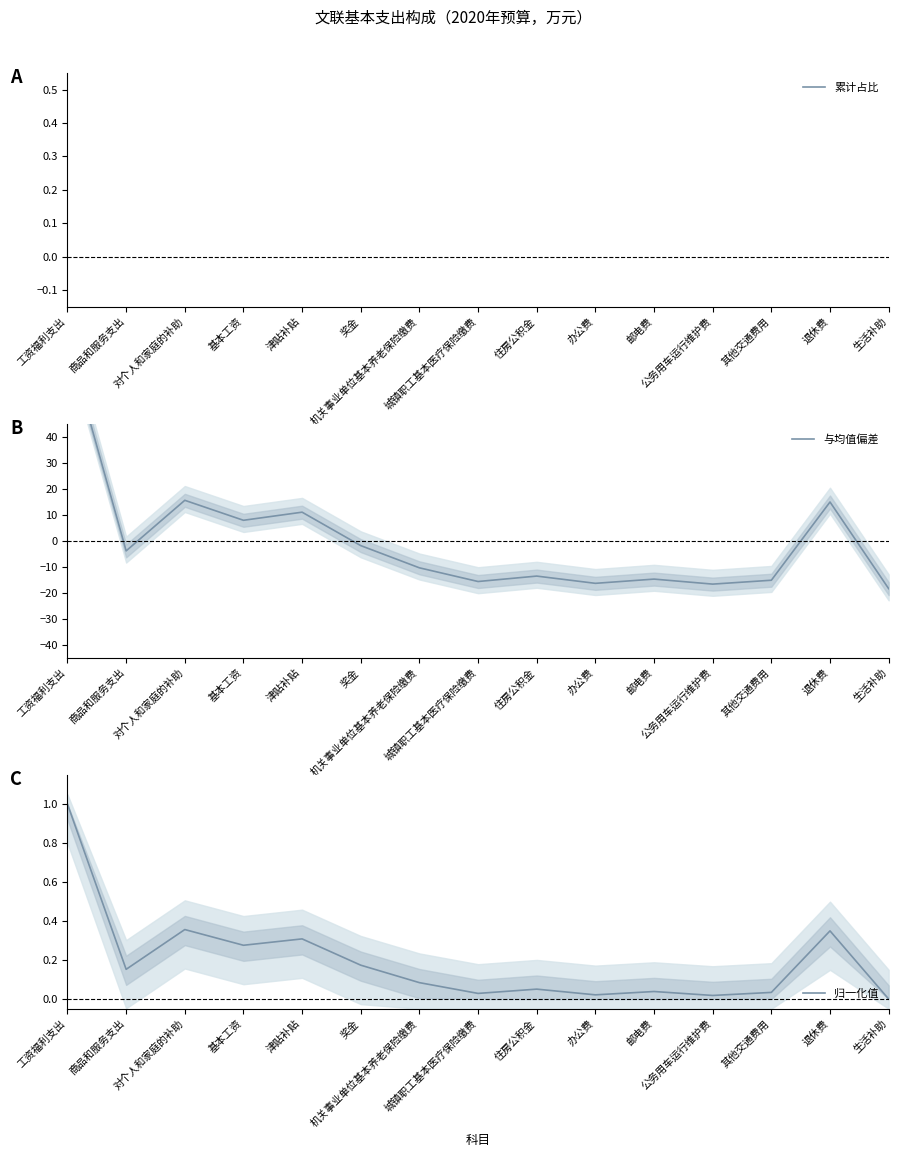

Reading left to right, transcribe all the data shown in this chart.

累计占比: 工资福利支出=0.7	商品和服务支出=0.8	对个人和家庭的补助=1.0	基本工资=1.2	津贴补贴=1.4	奖金=1.5	机关事业单位基本养老保险缴费=1.6	城镇职工基本医疗保险缴费=1.6	住房公积金=1.6	办公费=1.6	邮电费=1.7	公务用车运行维护费=1.7	其他交通费用=1.7	退休费=2.0	生活补助=2.0
与均值偏差: 工资福利支出=77.0	商品和服务支出=-3.9	对个人和家庭的补助=15.6	基本工资=7.9	津贴补贴=11.0	奖金=-1.8	机关事业单位基本养老保险缴费=-10.4	城镇职工基本医疗保险缴费=-15.6	住房公积金=-13.6	办公费=-16.3	邮电费=-14.7	公务用车运行维护费=-16.6	其他交通费用=-15.2	退休费=15.0	生活补助=-18.4
归一化值: 工资福利支出=1.0	商品和服务支出=0.2	对个人和家庭的补助=0.4	基本工资=0.3	津贴补贴=0.3	奖金=0.2	机关事业单位基本养老保险缴费=0.1	城镇职工基本医疗保险缴费=0.0	住房公积金=0.1	办公费=0.0	邮电费=0.0	公务用车运行维护费=0.0	其他交通费用=0.0	退休费=0.3	生活补助=0.0